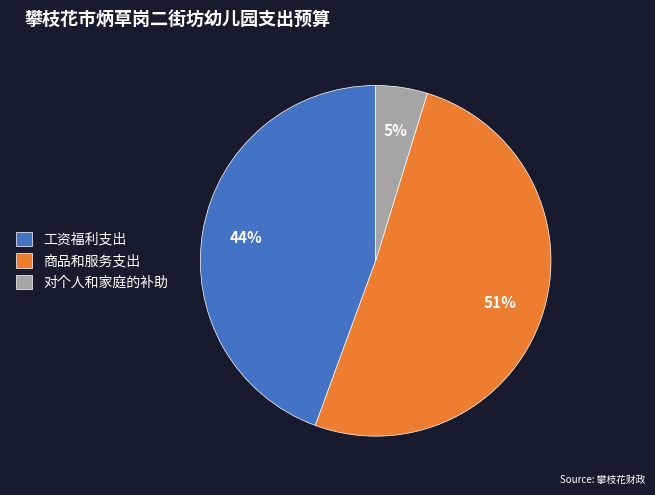

To the nearest percent, what percentage of the pie is 工资福利支出?

44%